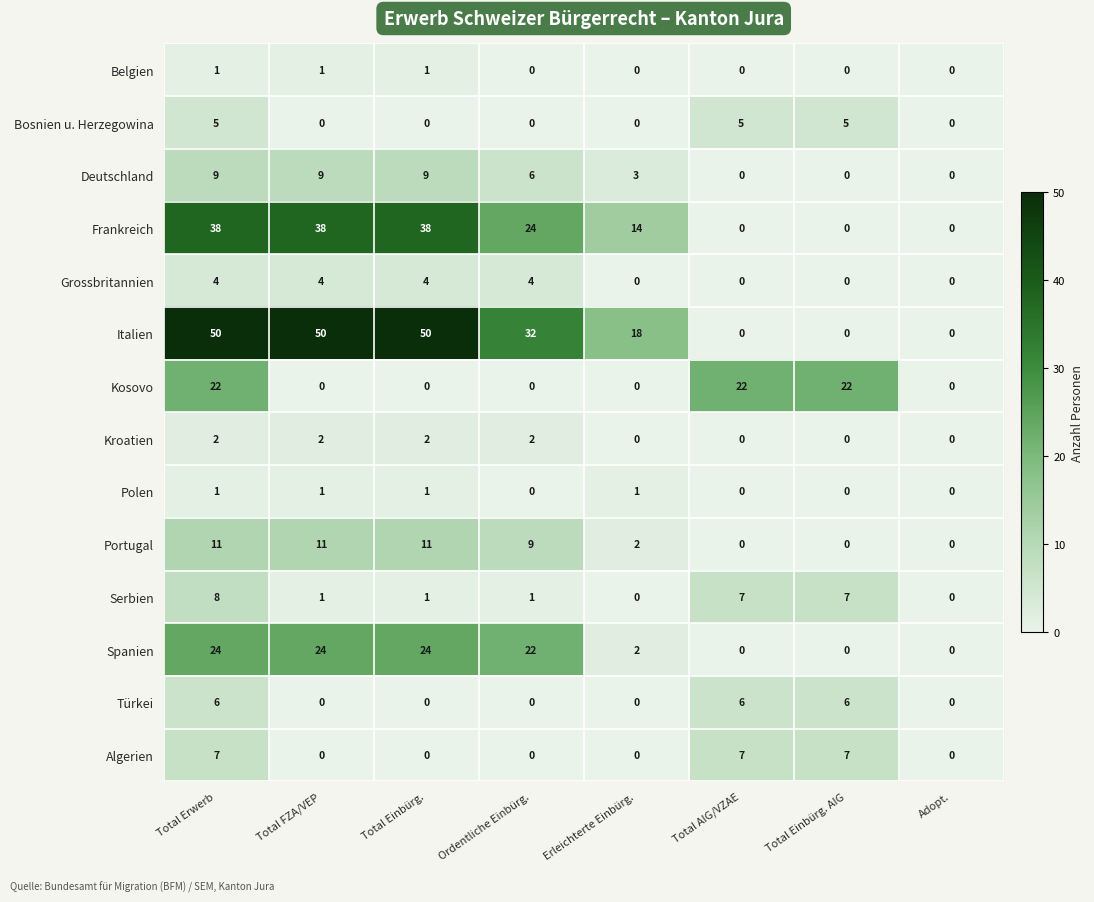

At how many categories does at least one series exceed 5?

7